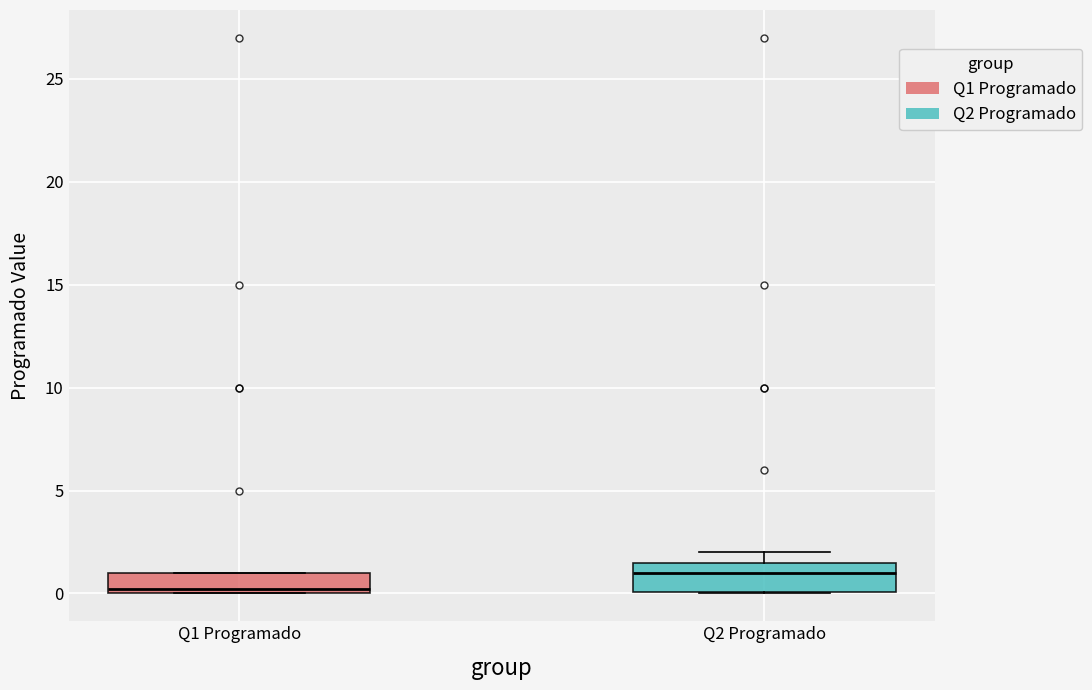

Reading left to right, transcribe this box plot: for each box, give where its median line is, the range the box spans, and where its two whiskers end, as read against the y-axis. The values are not printed on the chart, so give them approximately, as read against the axis.

Q1 Programado: median 0.0 (just above the box's lower edge), box 0.0 to 1.0, whiskers 0.0 to 1.0
Q2 Programado: median 1.0, box 0.0 to 1.5, whiskers 0.0 to 2.0